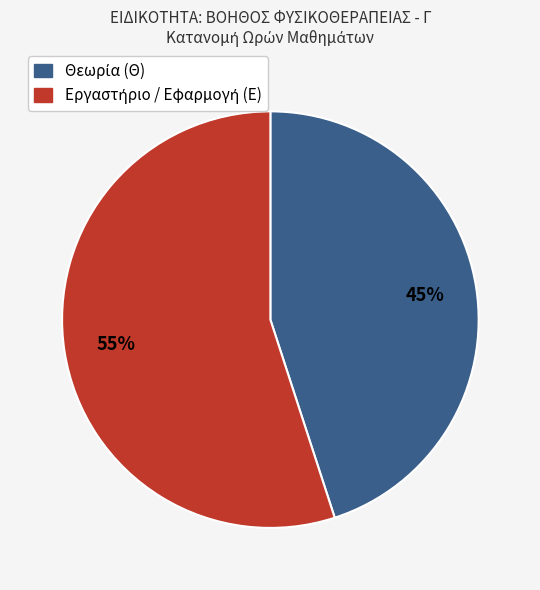

To the nearest percent, what is the difference between the largest and smallest slice percentages?

10%